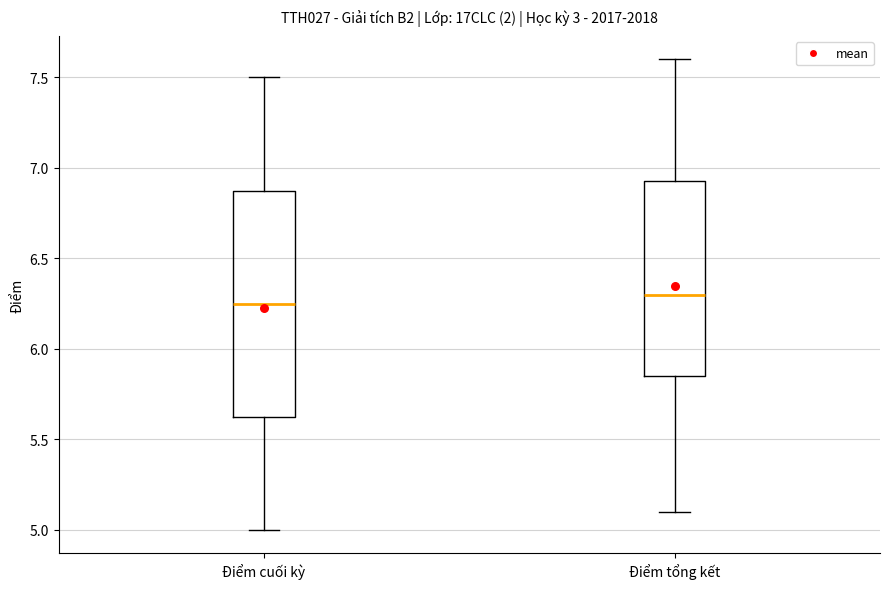

Which box has the highest median line?

Điểm tổng kết